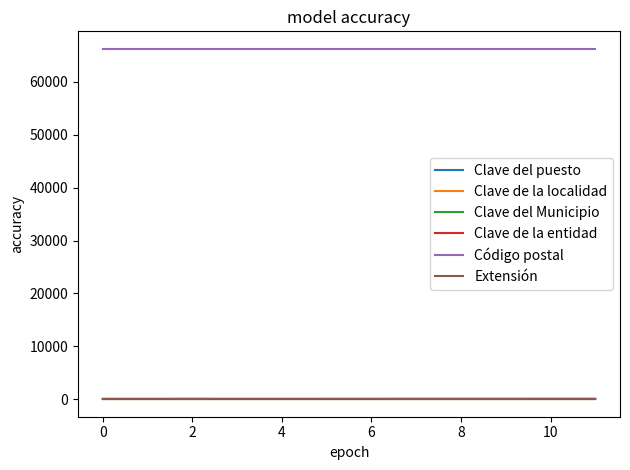

Is this an area chart (filled region under the line)?

No